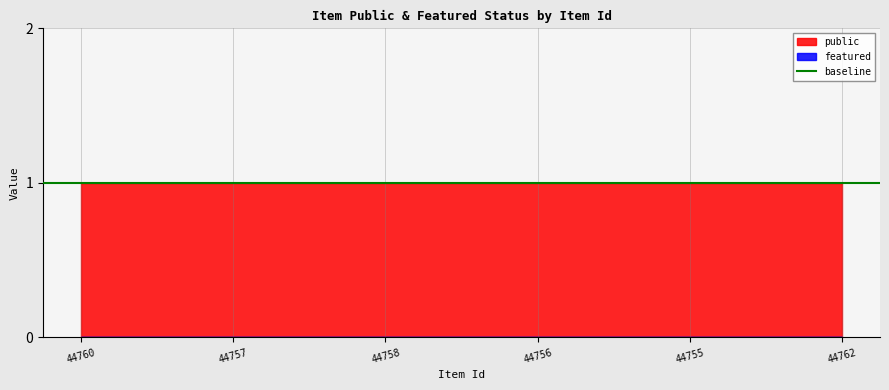

What is the label of the 2nd point from the left?

44757